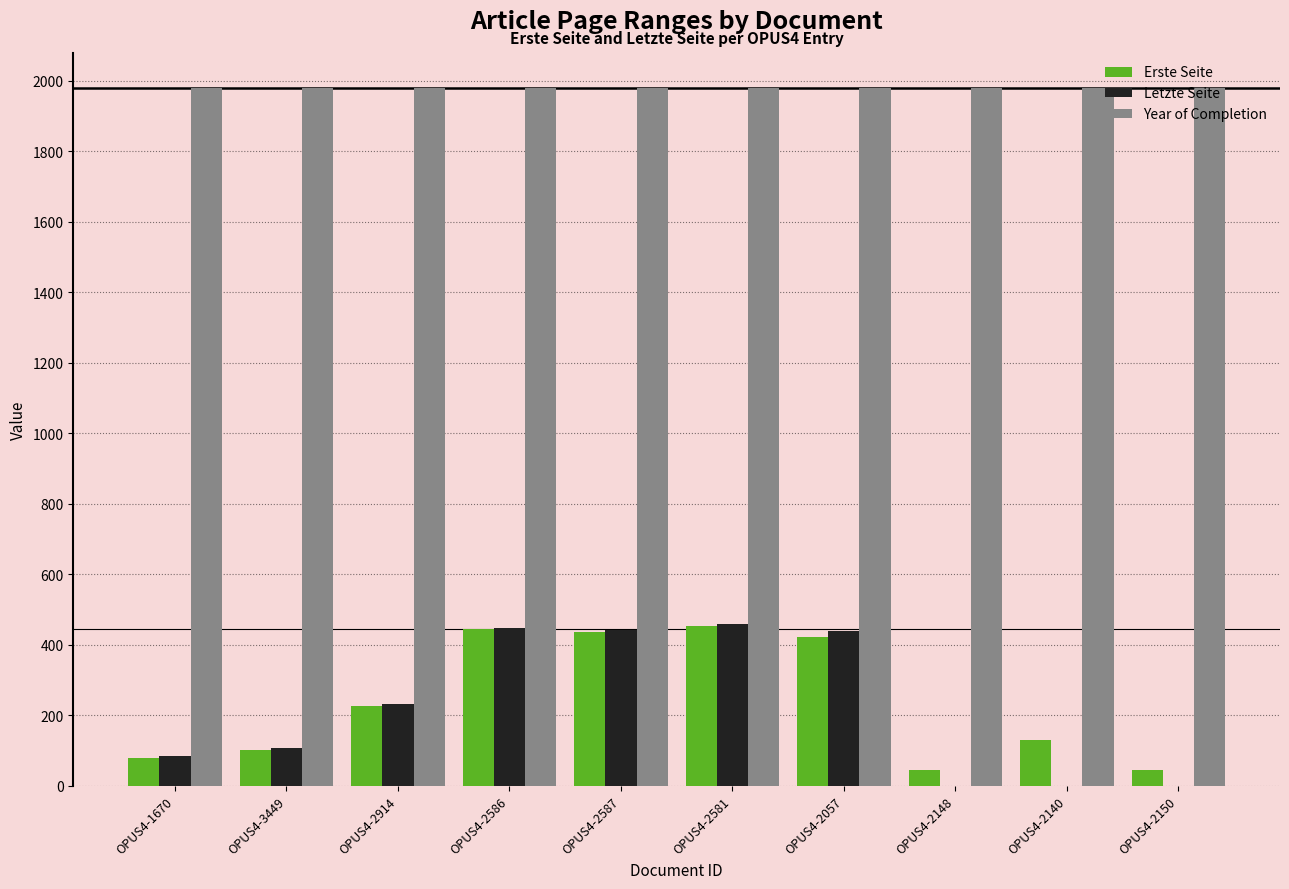

Which series changed the most between OPUS4-3449 and OPUS4-2057?

Letzte Seite